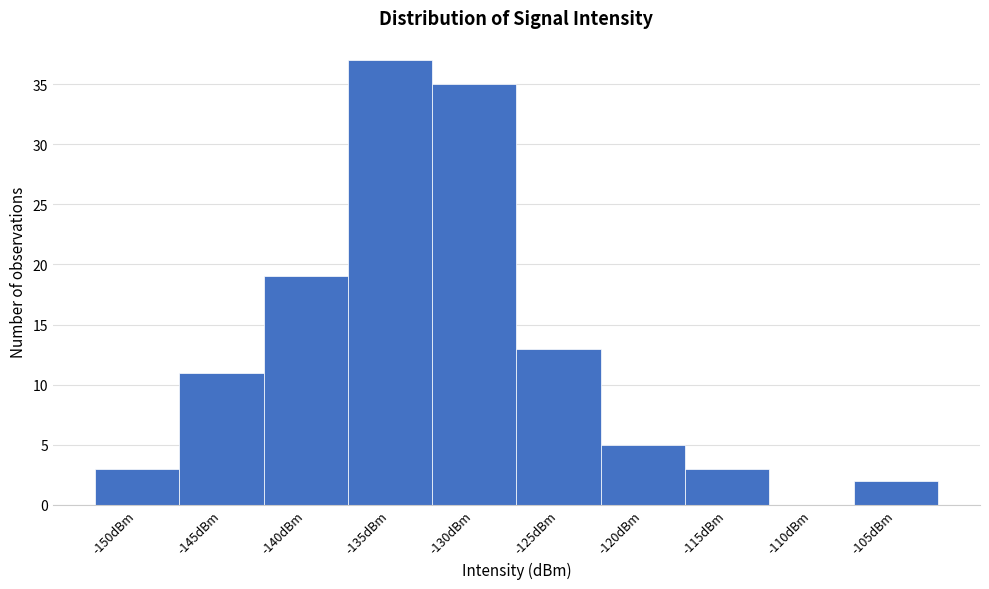

Is it true that the value at -115dBm is 1?

False